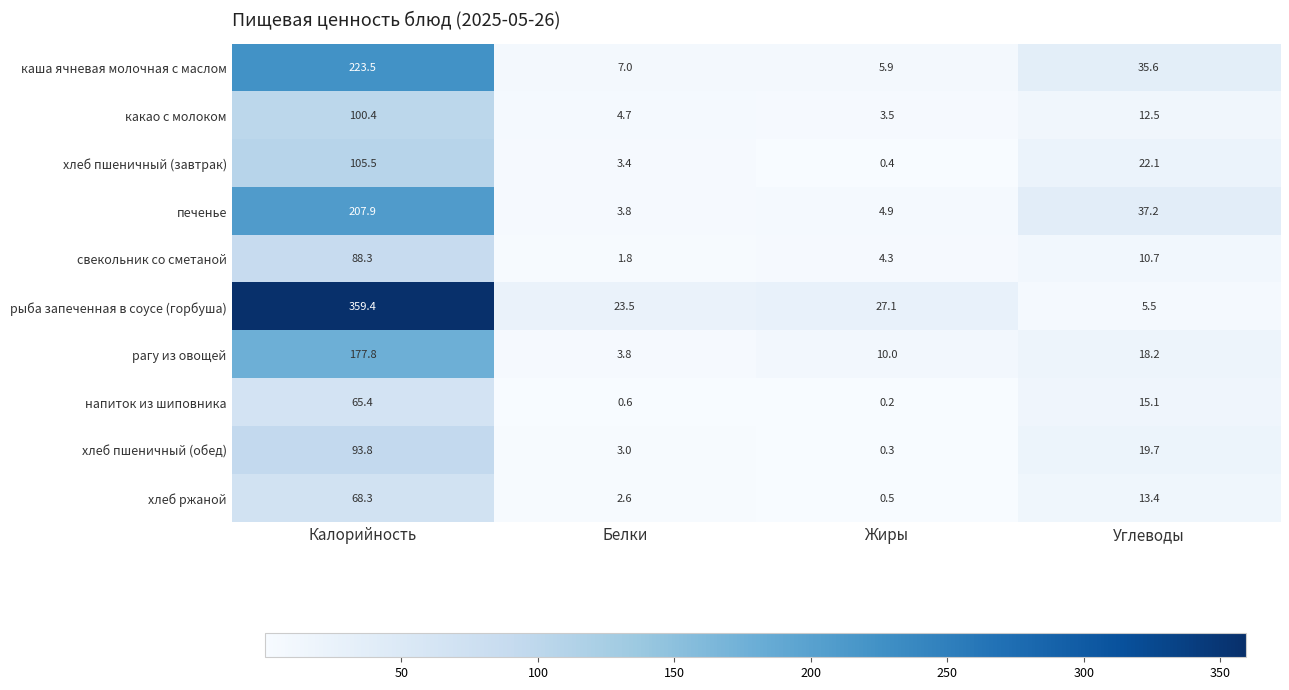

At which category is the sum across all series the highest?

Калорийность